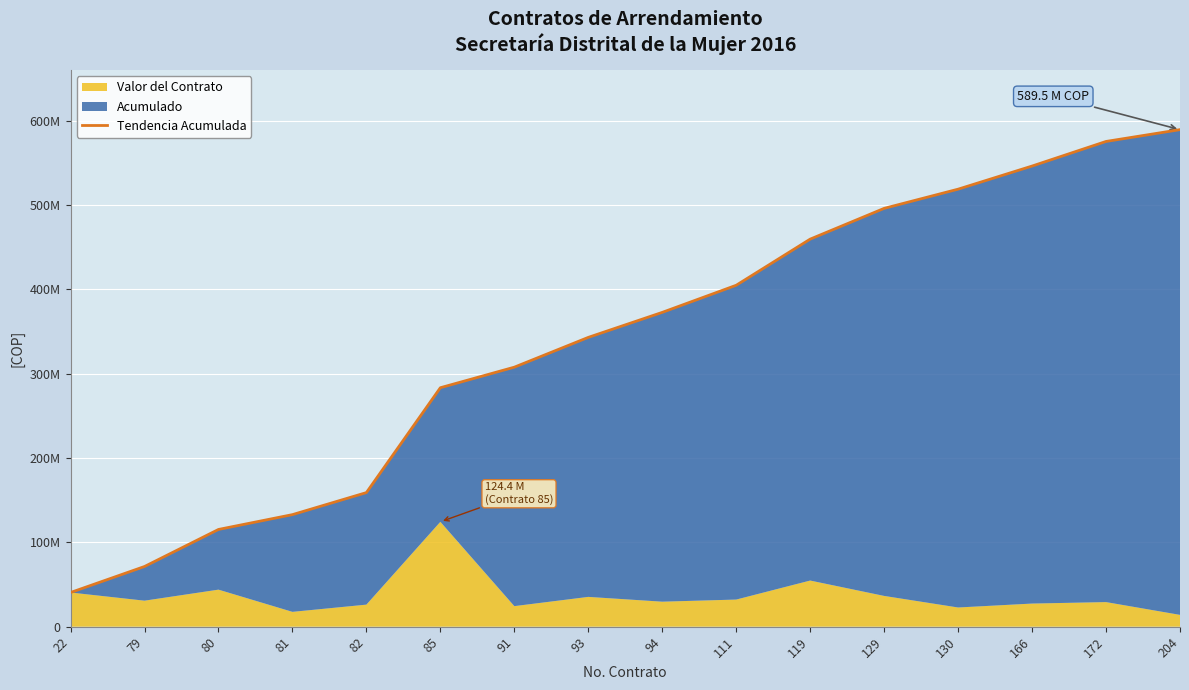

True or false: the data shows 115298809 at 80.

True